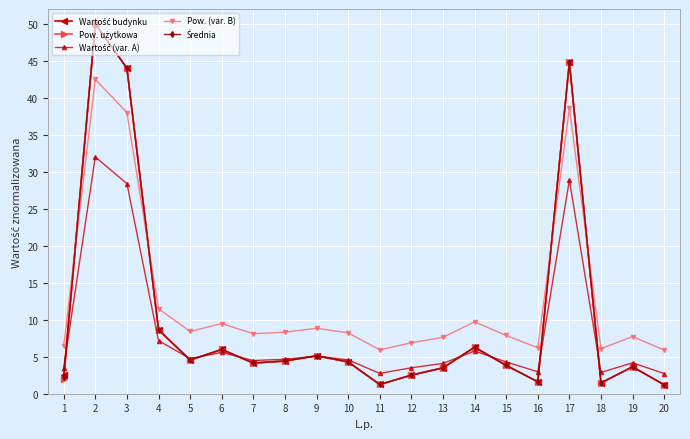

What is the difference between the second highest and second lowest values in the Pow. (var. B) series?

32.7